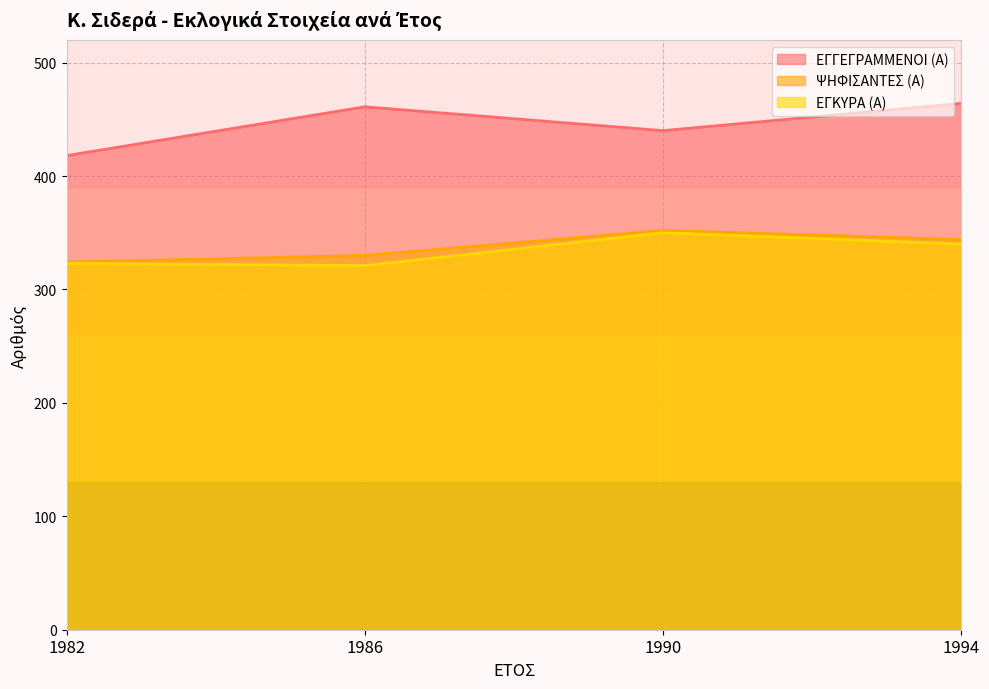

At which label is ΨΗΦΙΣΑΝΤΕΣ (Α) closest to 338?

1994